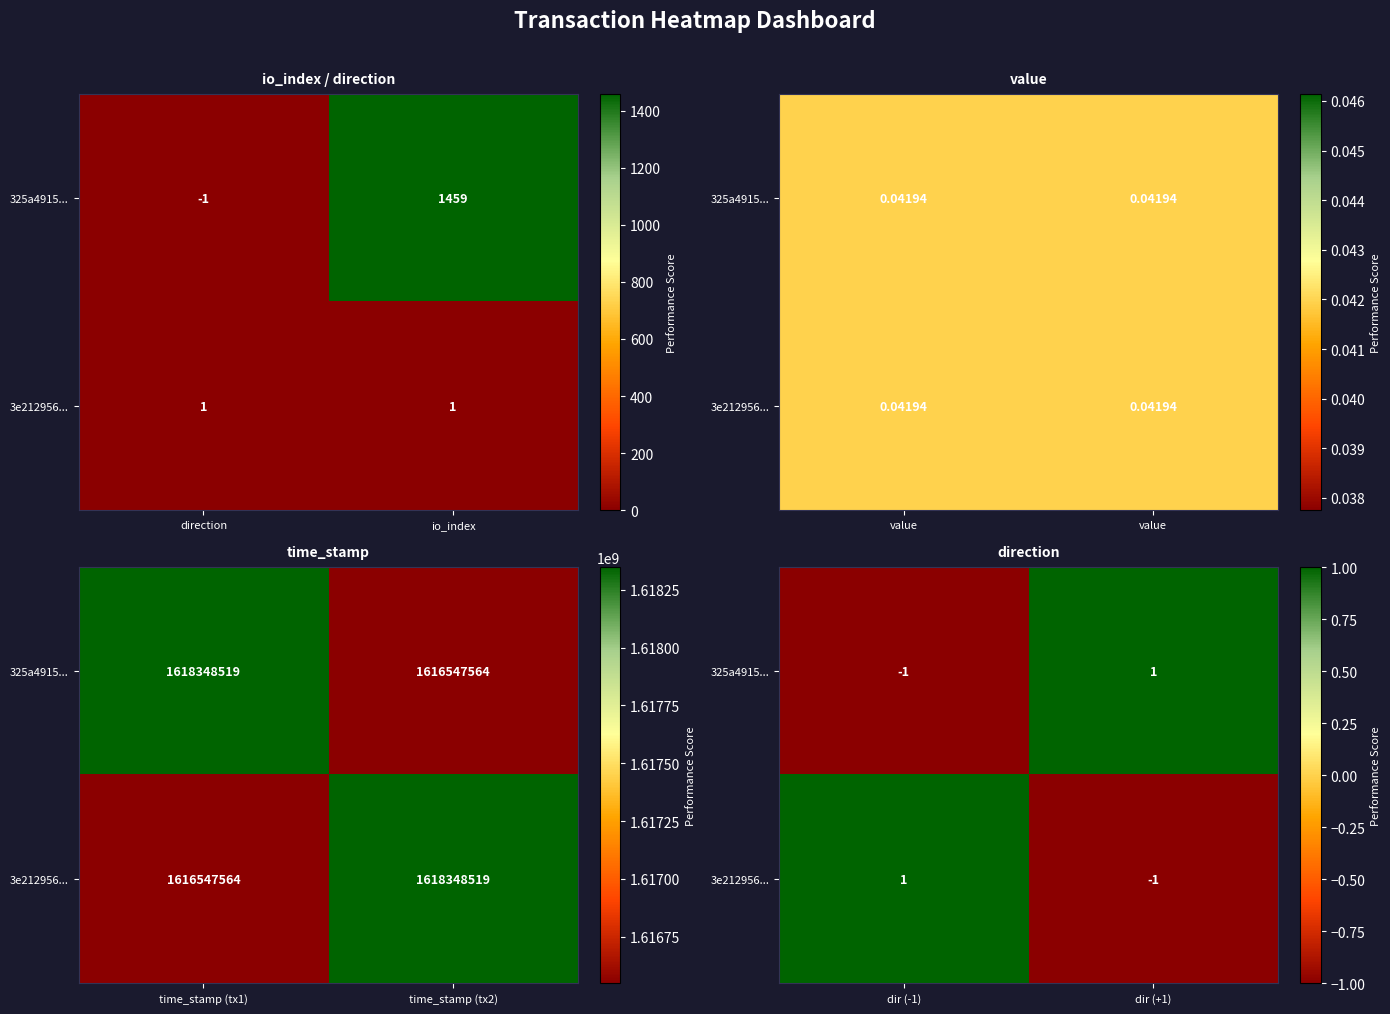

Which series changed the most between dir (-1) and dir (+1)?

325a4915...